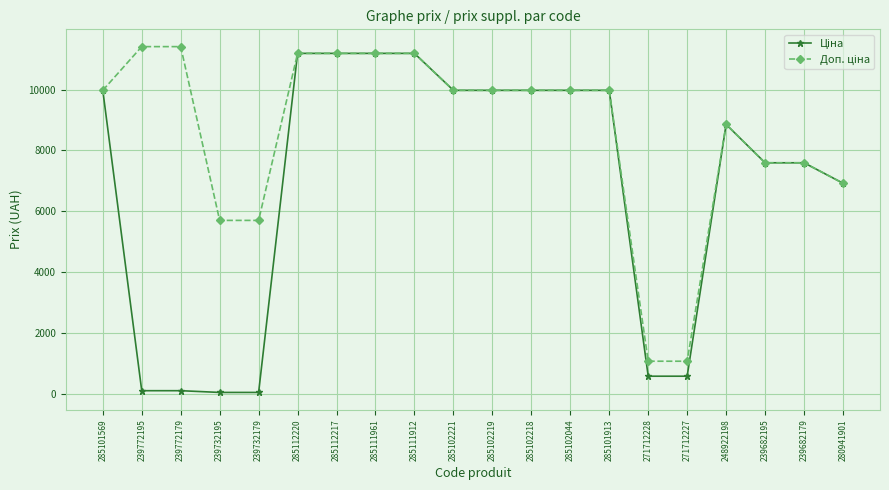

Rank the categories by Ціна value from lowest to highest.

239732195, 239732179, 239772195, 239772179, 271712228, 271712227, 280941901, 239682195, 239682179, 248922198, 285101569, 285102221, 285102219, 285102218, 285102044, 285101913, 285112220, 285112217, 285111961, 285111912